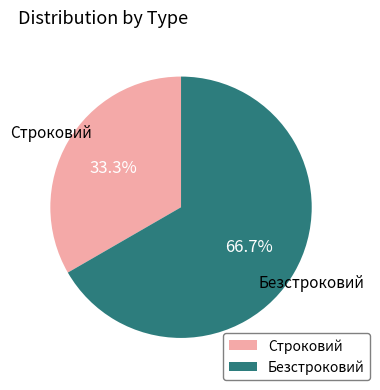

Rank the categories by value from lowest to highest.

Строковий, Безстроковий